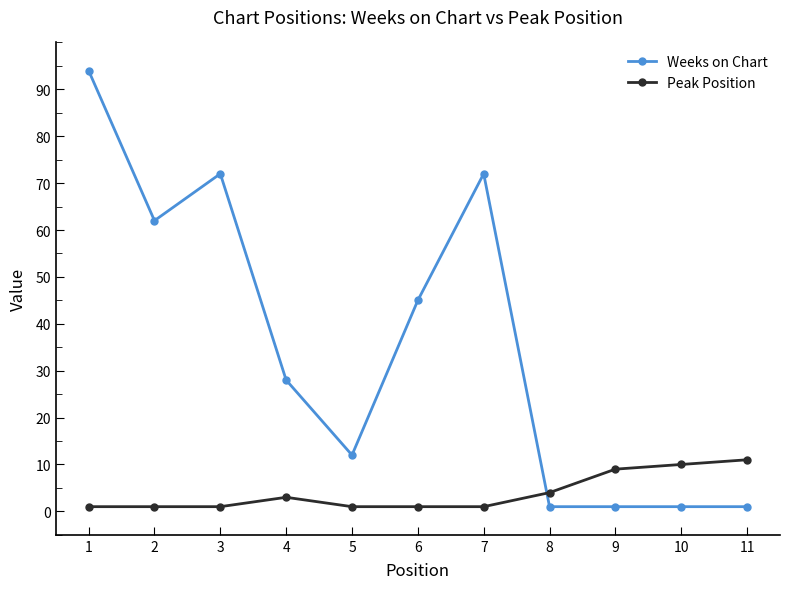

At which category is the sum across all series the highest?

1